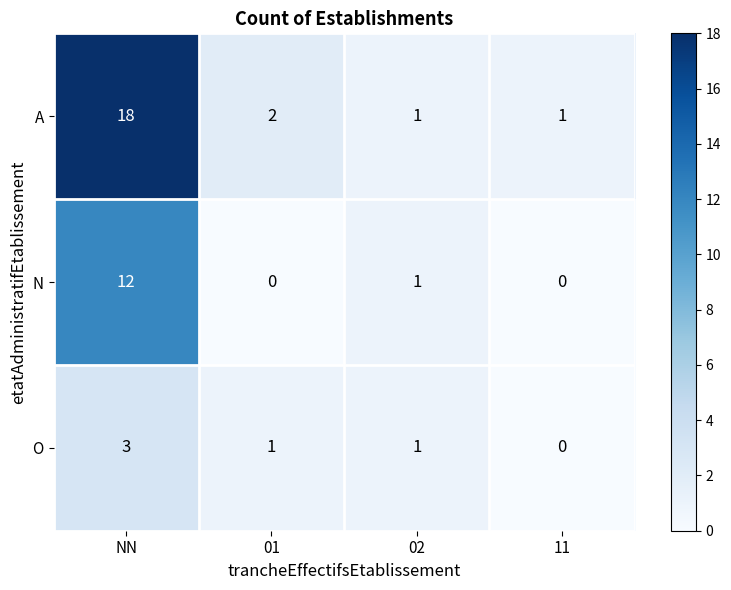

True or false: N has a value of -4 at 11.

False